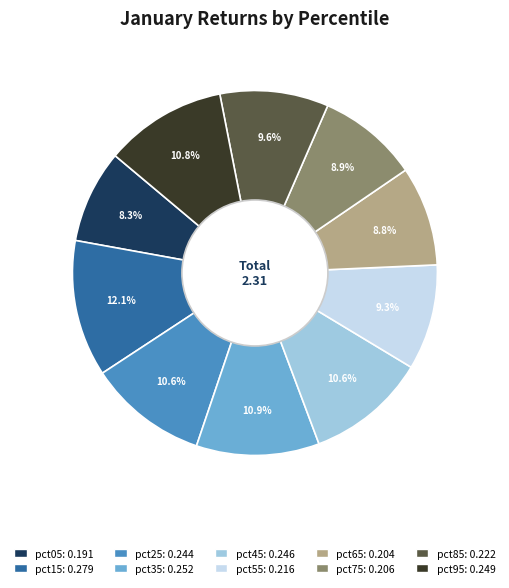

To the nearest percent, what portion does pct45 represent?

11%